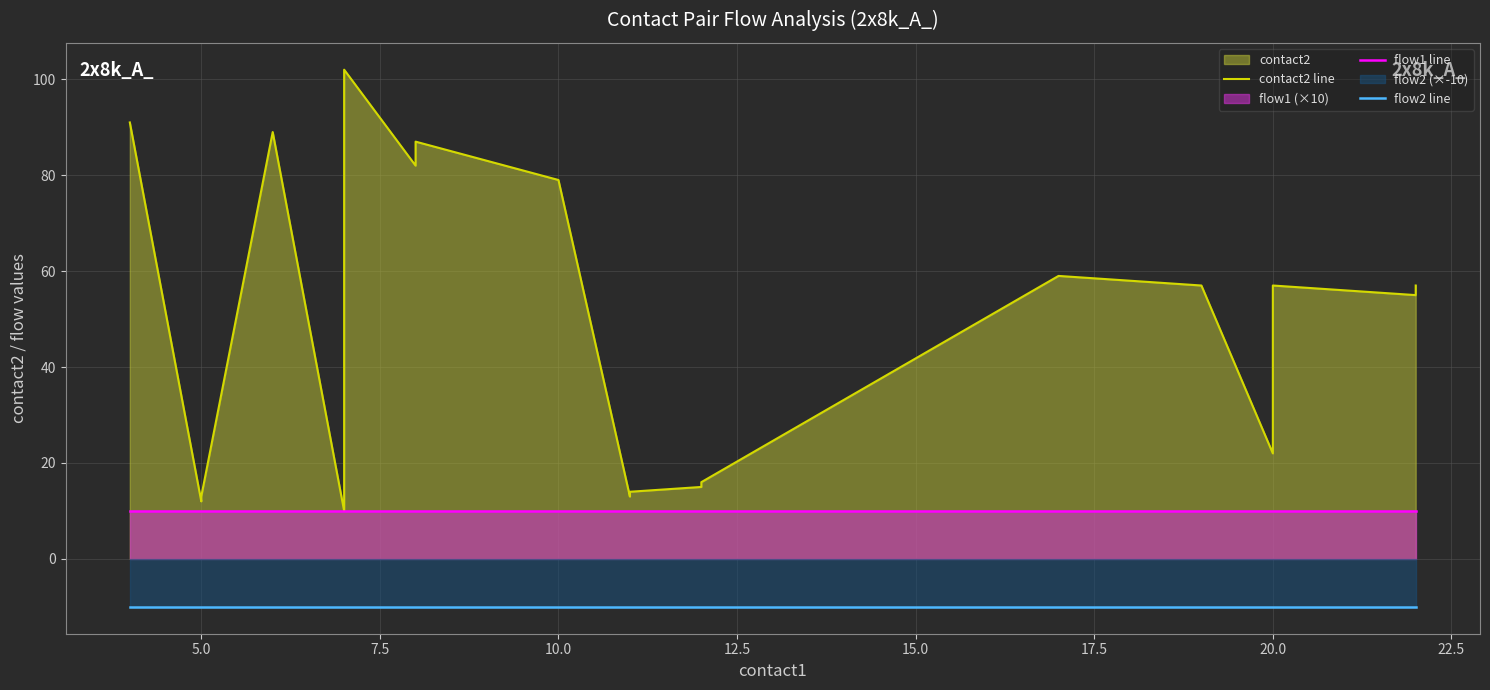

How many categories are shown in the chart?

20